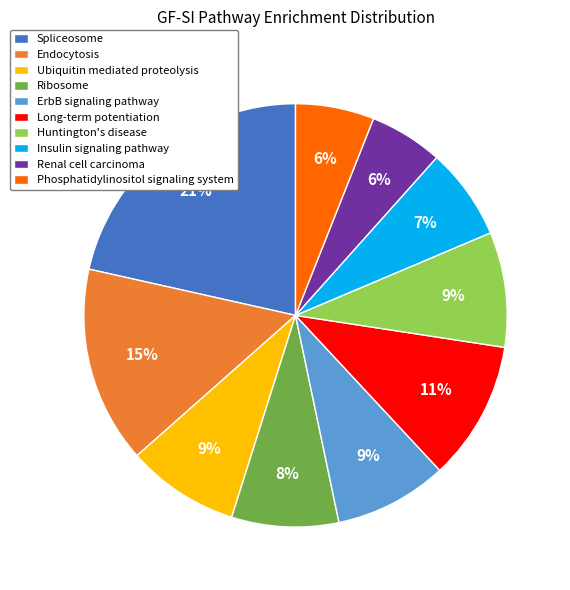

Which category has the biggest portion of the pie?

Spliceosome